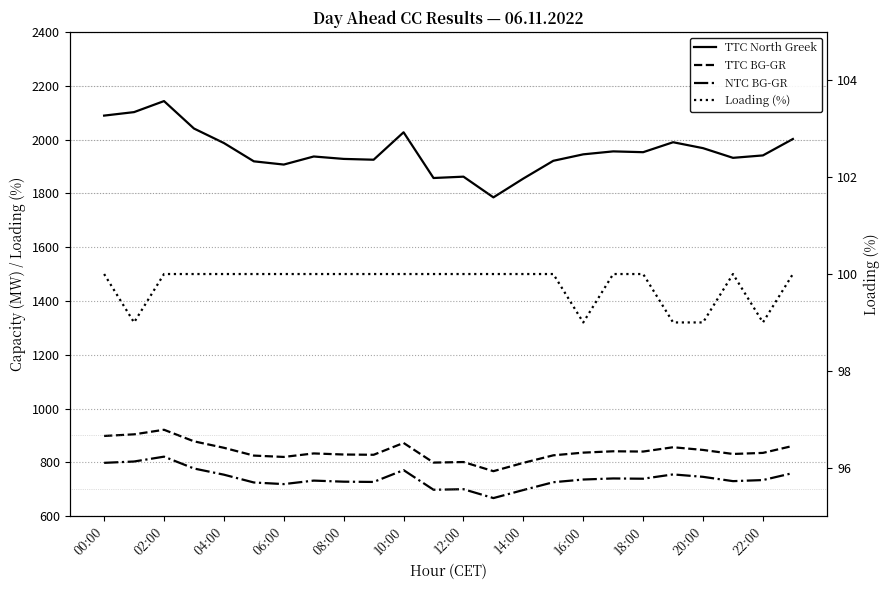

What is the difference between the maximum and minimum values in the TTC North Greek series?

358